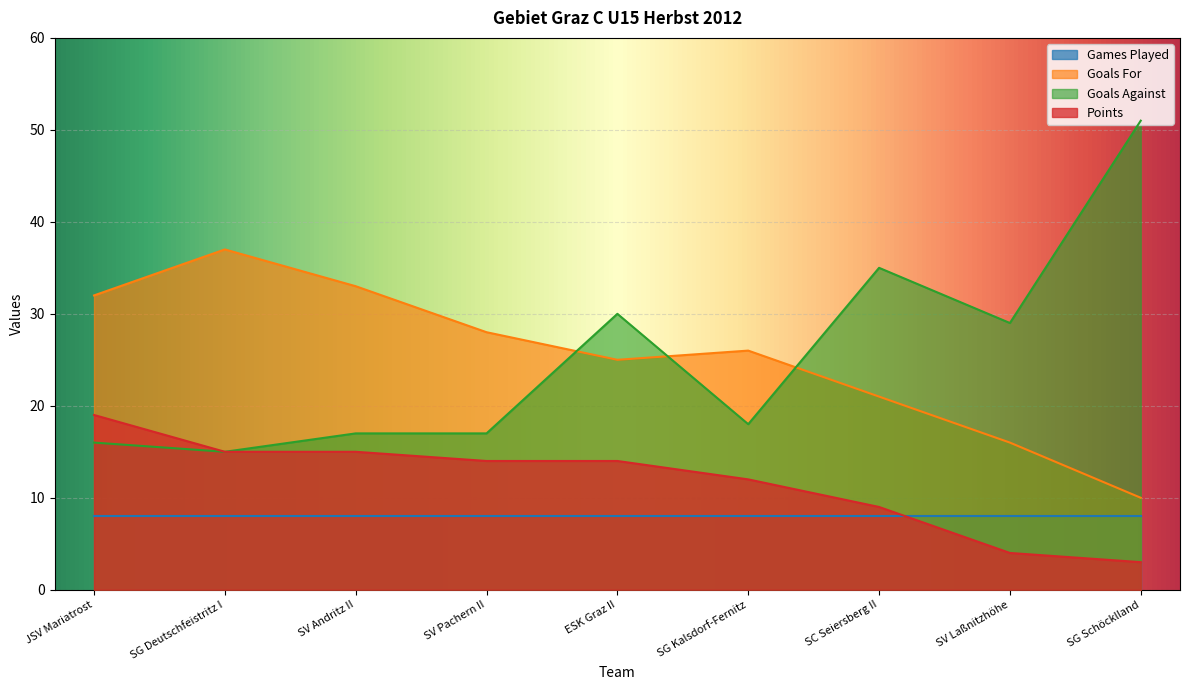

Is it true that Goals Against equals 15 at SV Laßnitzhöhe?

False